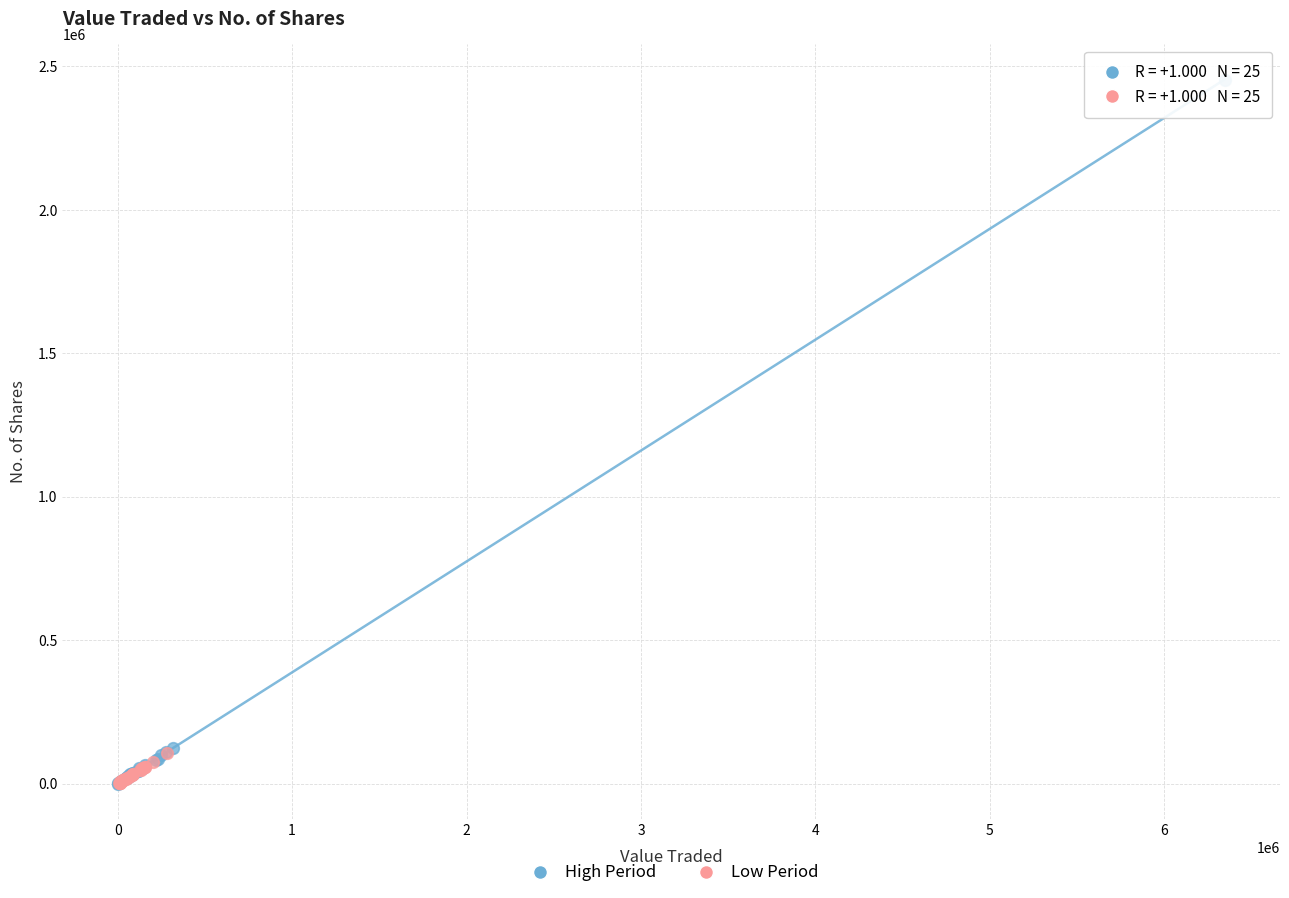

Which series reaches the maximum Y coordinate?

High Period